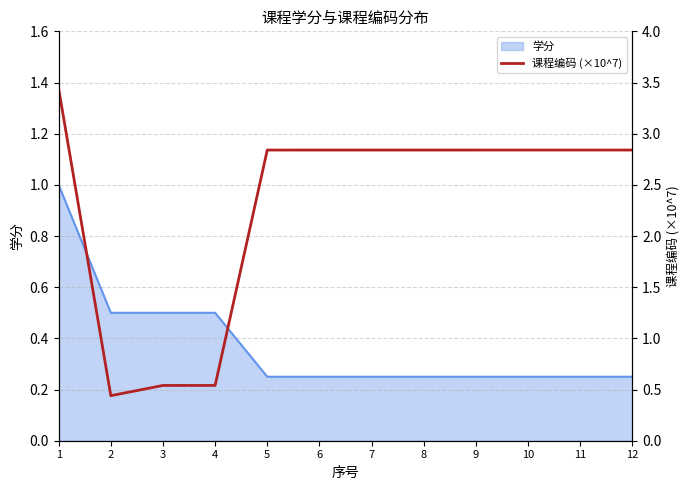

What is the sum of all values?

27.7